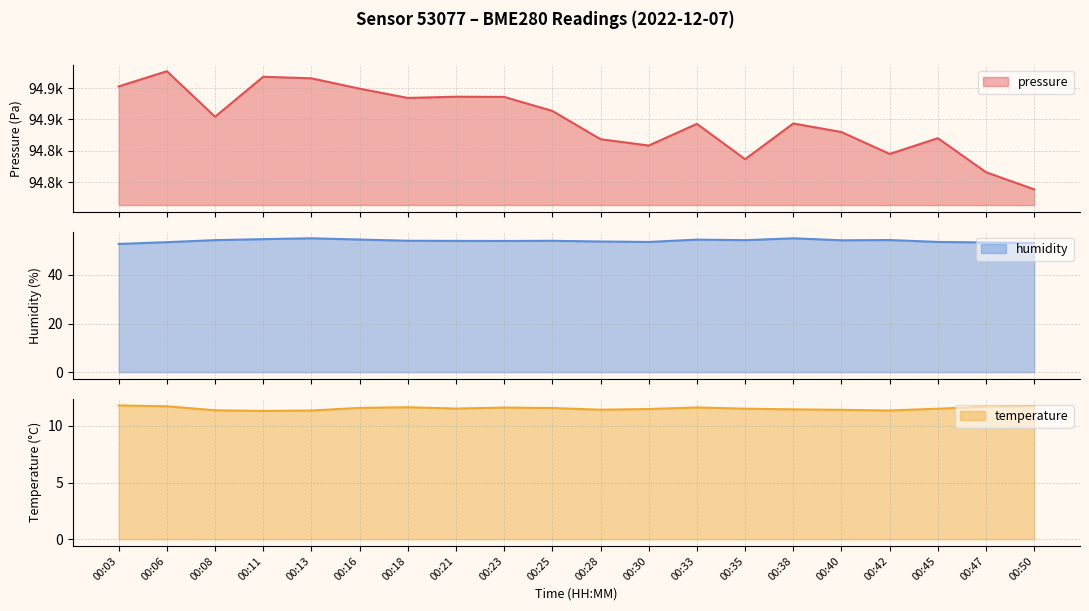

True or false: temperature has more than 1 interior local peaks.

True